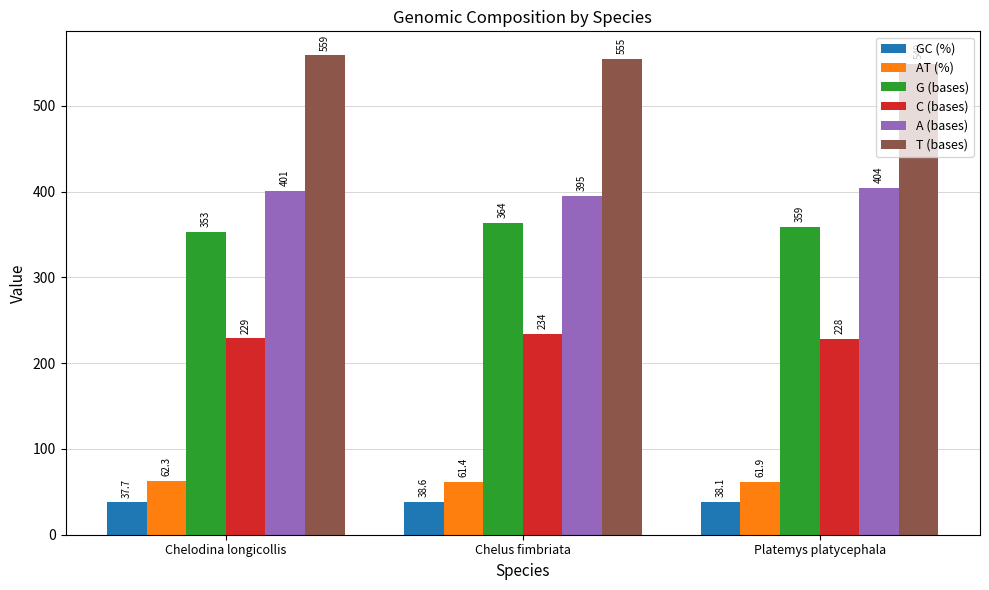

What is the label of the 2nd bar from the right?

Chelus fimbriata